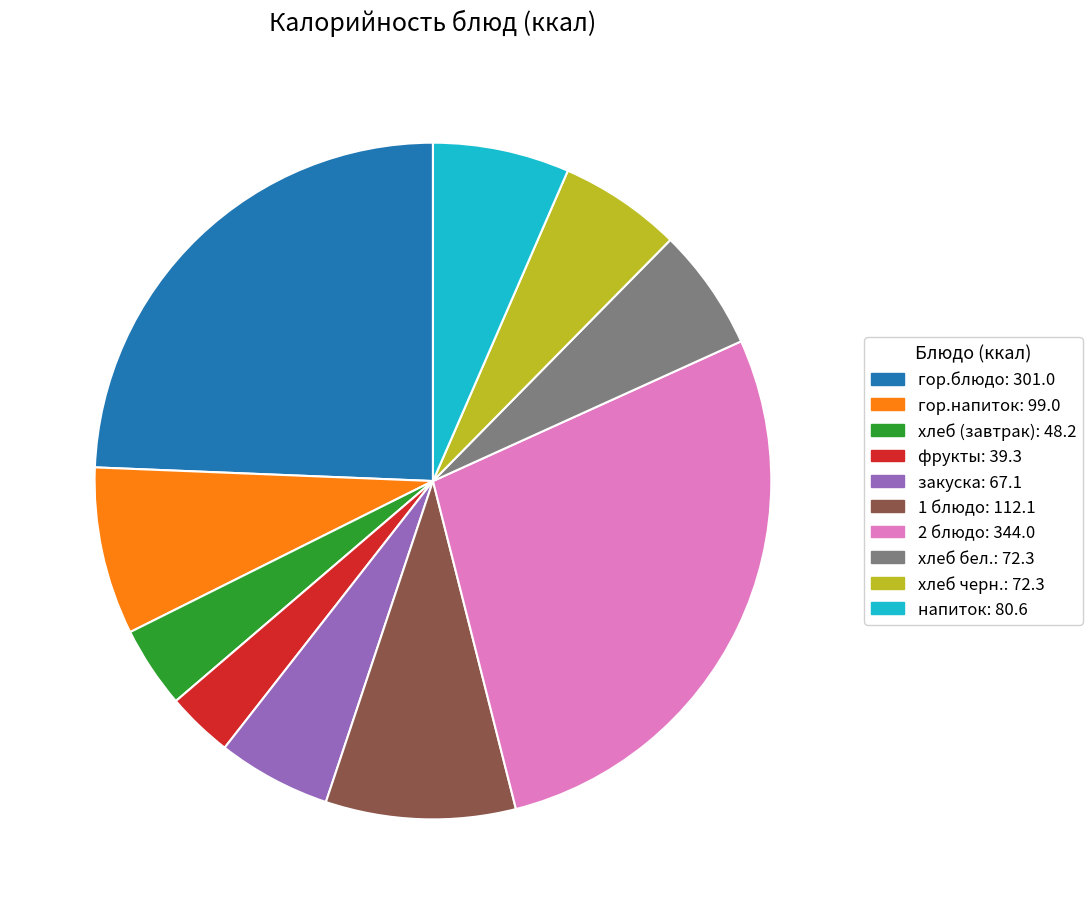

Between закуска and хлеб (завтрак), which is larger?

закуска